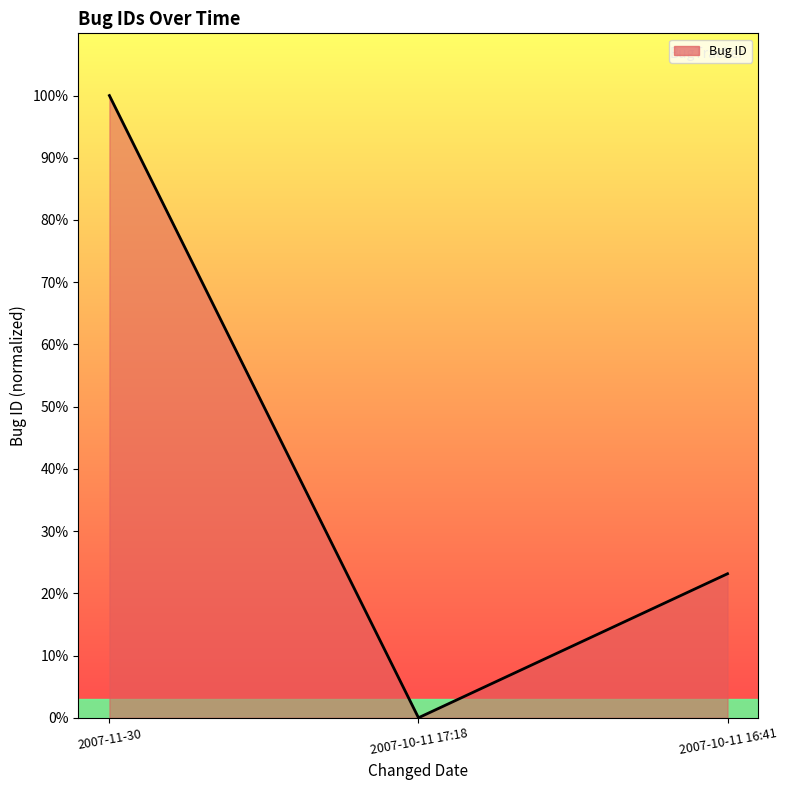

Between 2007-10-11 17:18 and 2007-11-30, which is larger?

2007-11-30